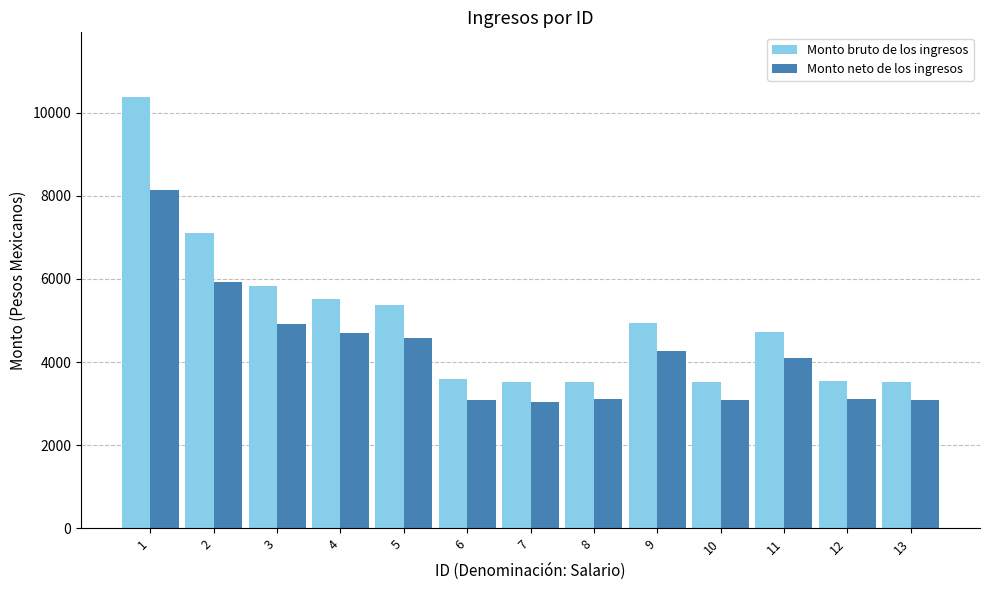

Which series has the largest total across all categories?

Monto bruto de los ingresos